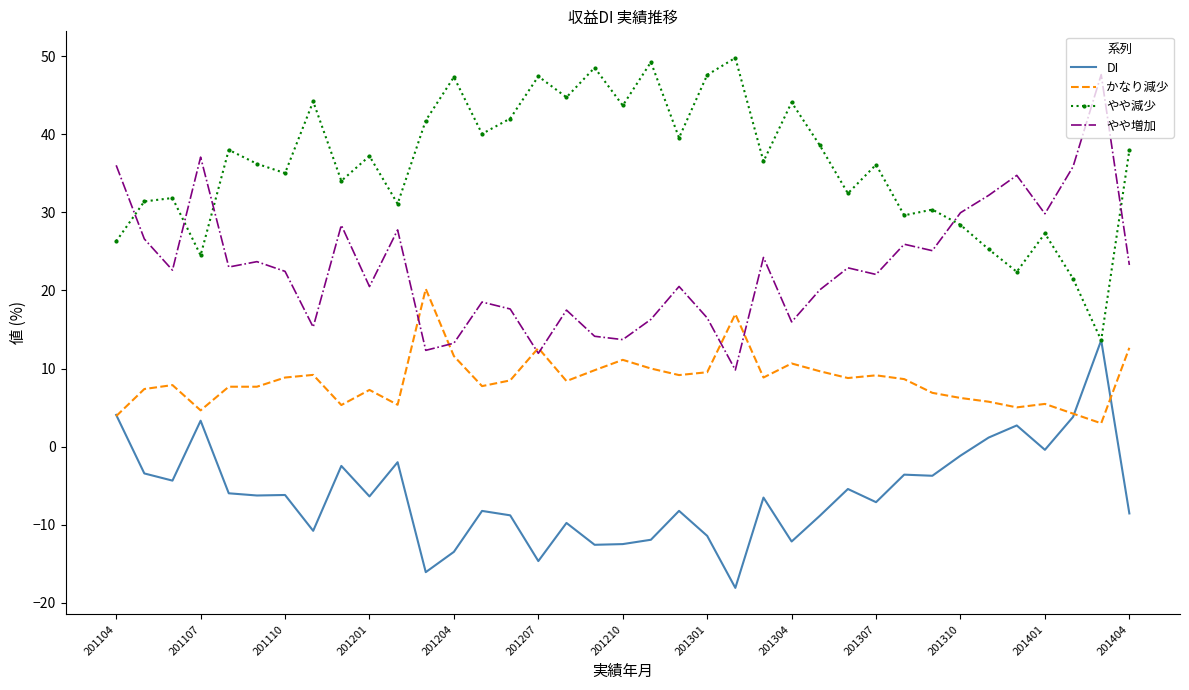

What is the minimum value for やや増加?

9.8